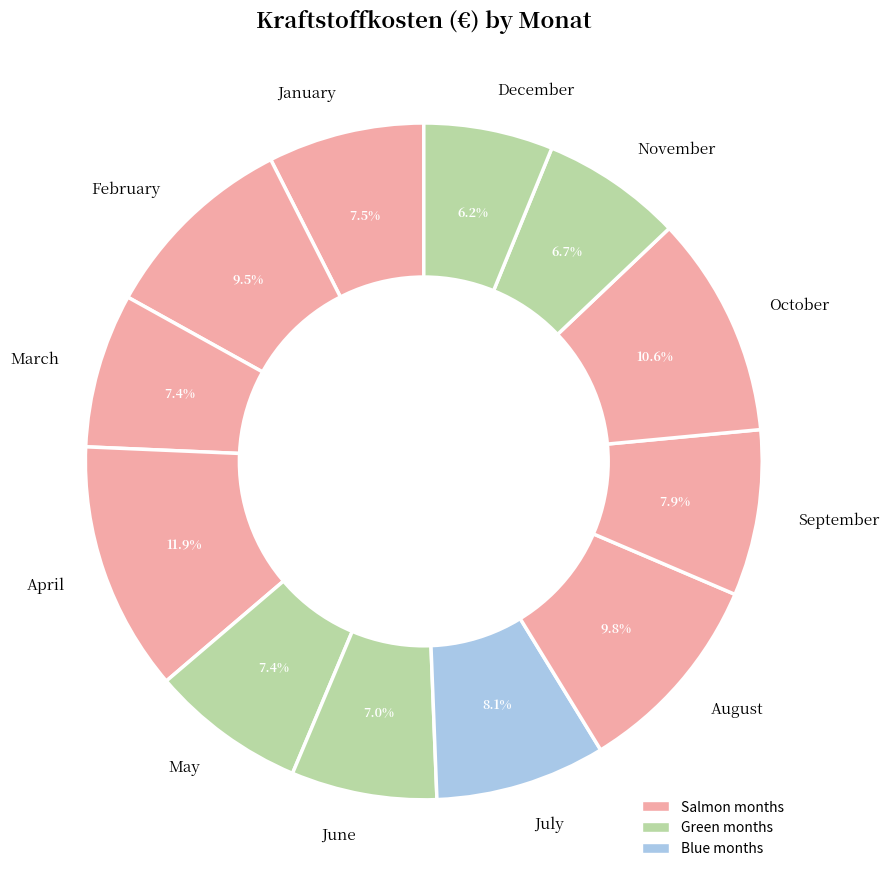

The March slice represents 1% of the pie. True or false?

False